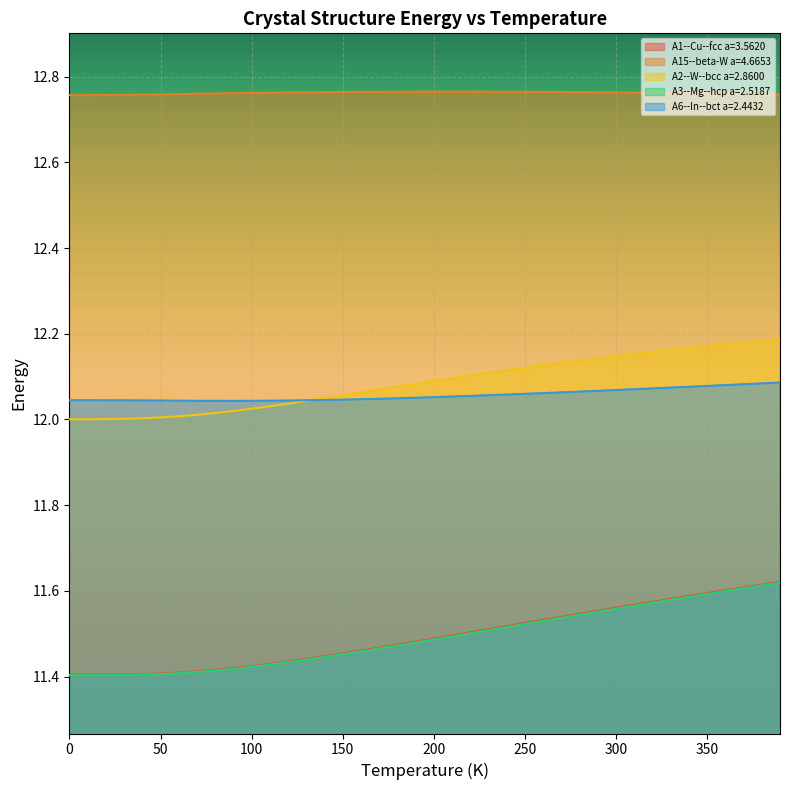

Which series has the widest spread of values?

A1--Cu--fcc a=3.5620